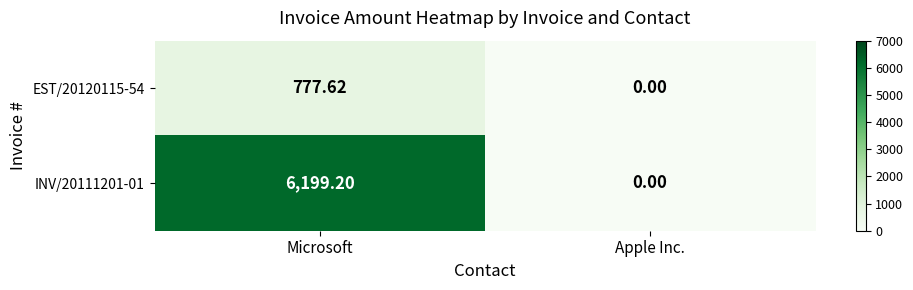

Is the value of EST/20120115-54 at Microsoft greater than the value of INV/20111201-01 at Microsoft?

No